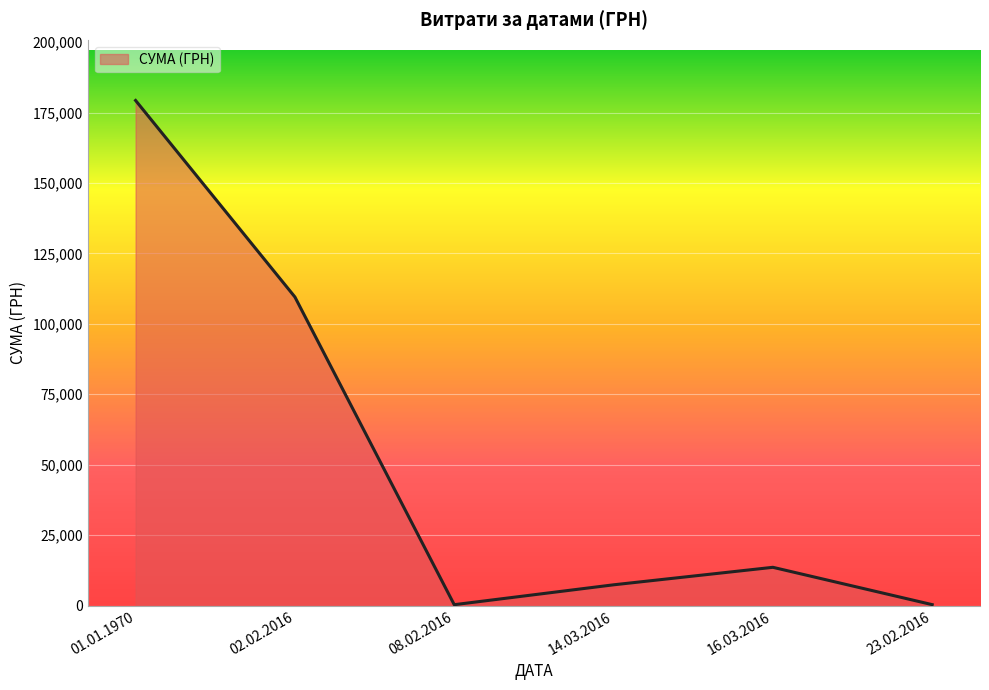

Where is the first local minimum?

08.02.2016